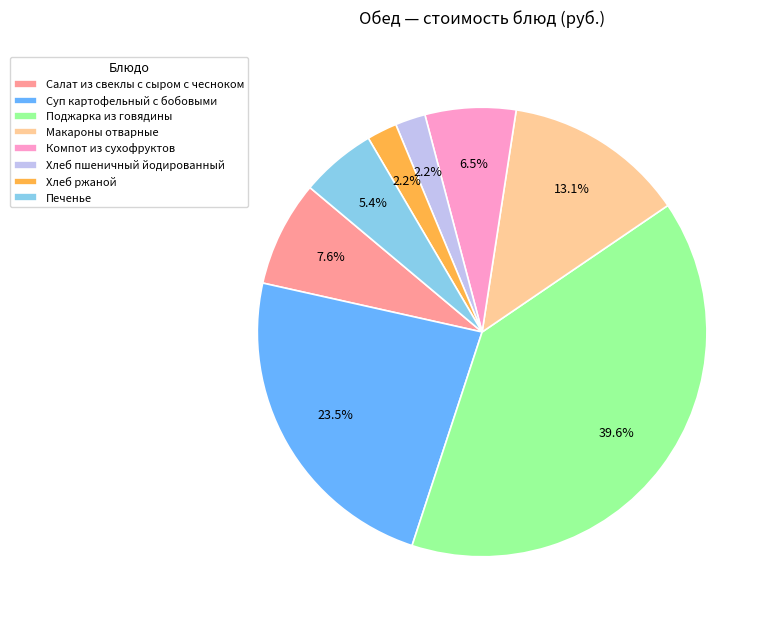

How many slices are in this pie chart?

8